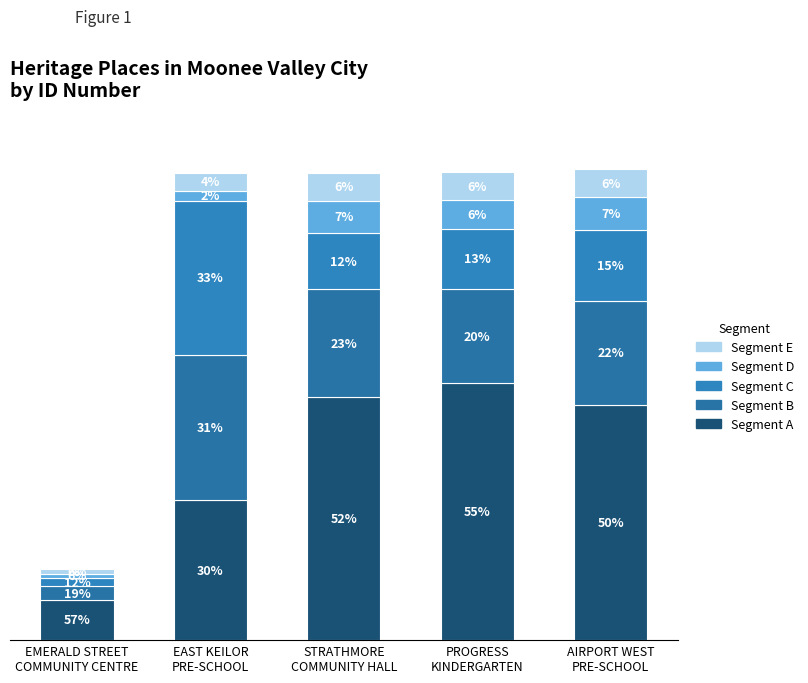

Which series has the largest total across all categories?

Segment A